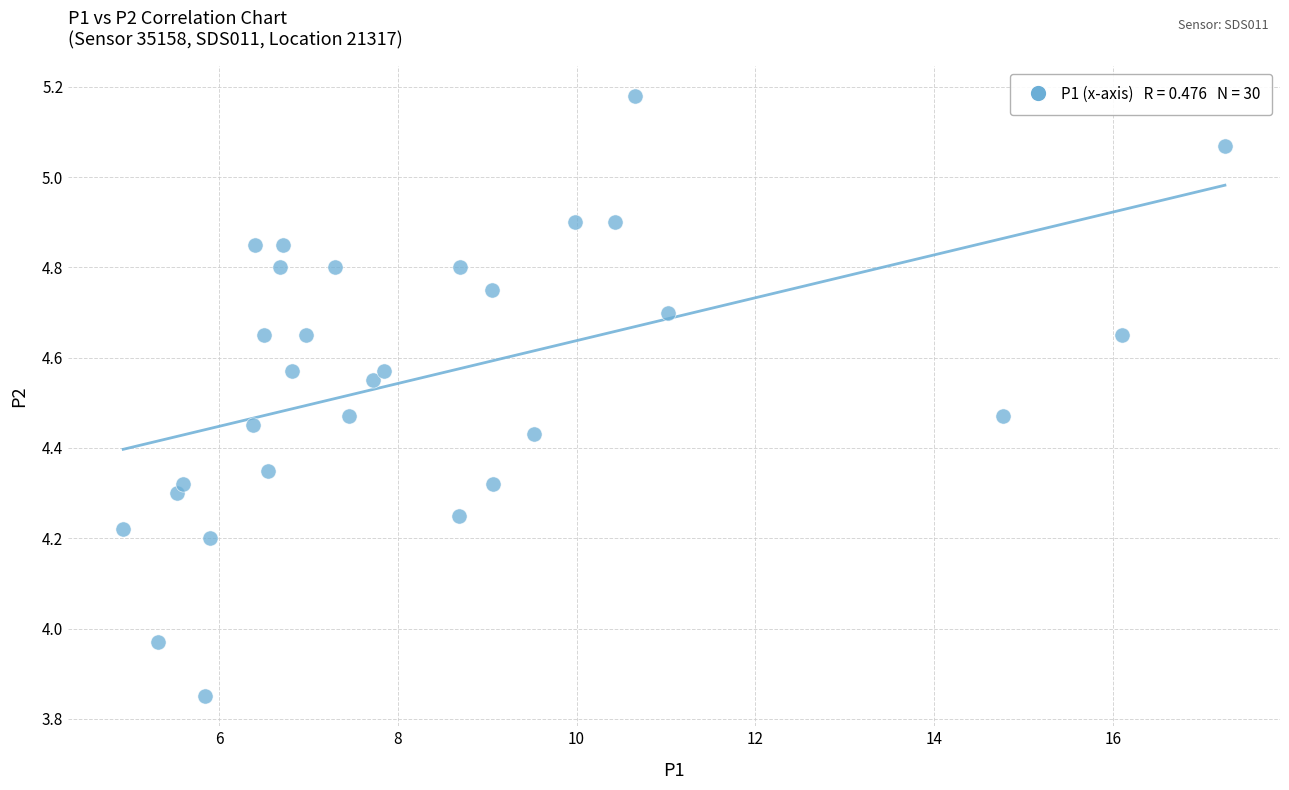

What is the range of Y values (max minus min)?

1.3